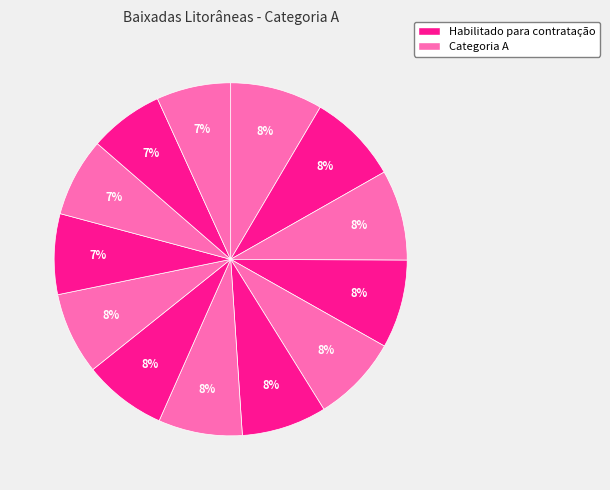

How many segments does this pie chart have?

13